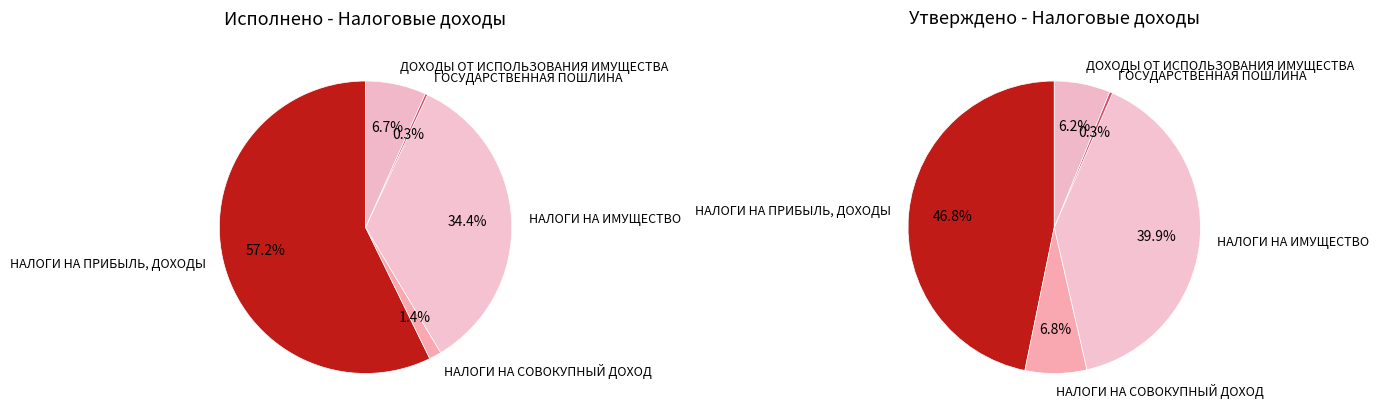

To the nearest percent, what is the difference between the largest and smallest slice percentages?

57%